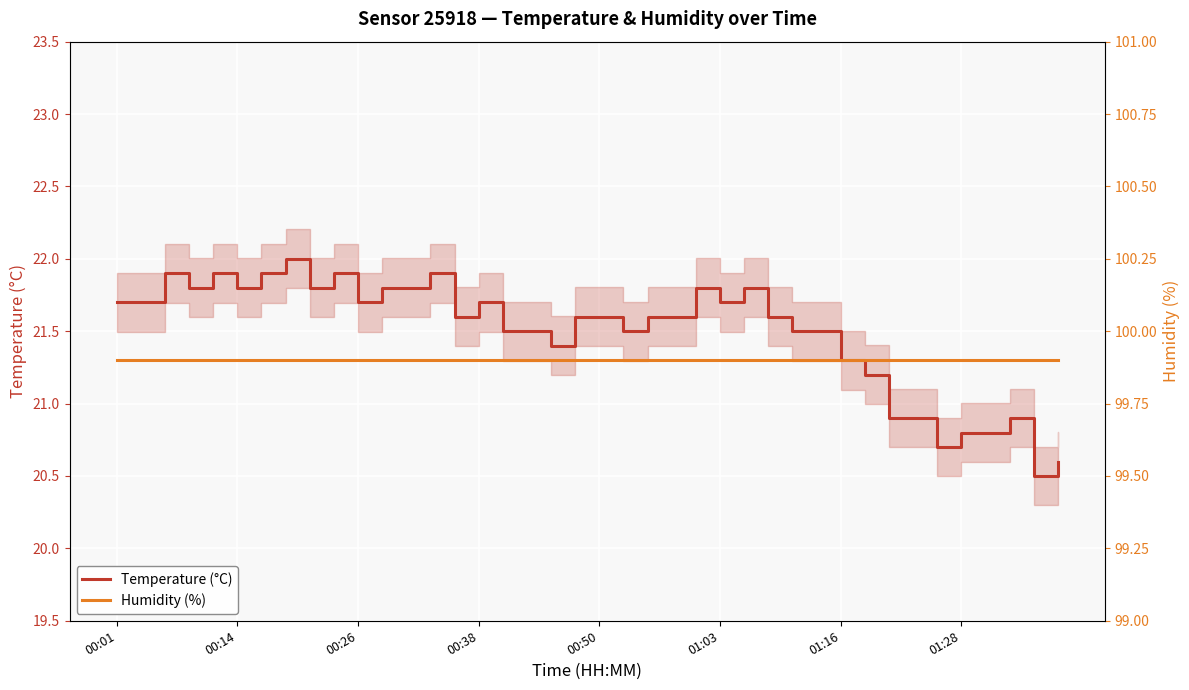

Reading right to left, list all the values displayed in this chart.

Temperature (°C): 20.6	20.5	20.9	20.8	20.8	20.7	20.9	20.9	21.2	21.3	21.5	21.5	21.6	21.8	21.7	21.8	21.6	21.6	21.5	21.6	21.6	21.4	21.5	21.5	21.7	21.6	21.9	21.8	21.8	21.7	21.9	21.8	22.0	21.9	21.8	21.9	21.8	21.9	21.7	21.7
Humidity (%): 99.9	99.9	99.9	99.9	99.9	99.9	99.9	99.9	99.9	99.9	99.9	99.9	99.9	99.9	99.9	99.9	99.9	99.9	99.9	99.9	99.9	99.9	99.9	99.9	99.9	99.9	99.9	99.9	99.9	99.9	99.9	99.9	99.9	99.9	99.9	99.9	99.9	99.9	99.9	99.9